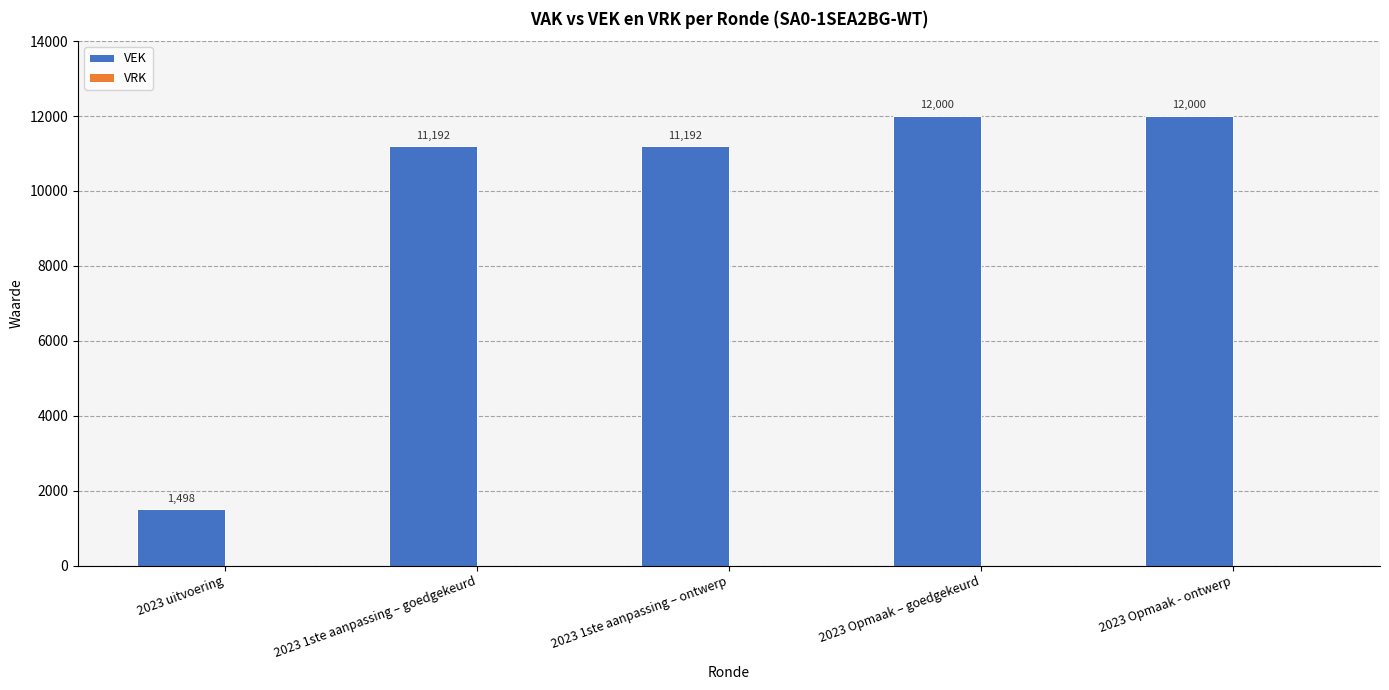

What is the minimum value shown in the chart?

1498